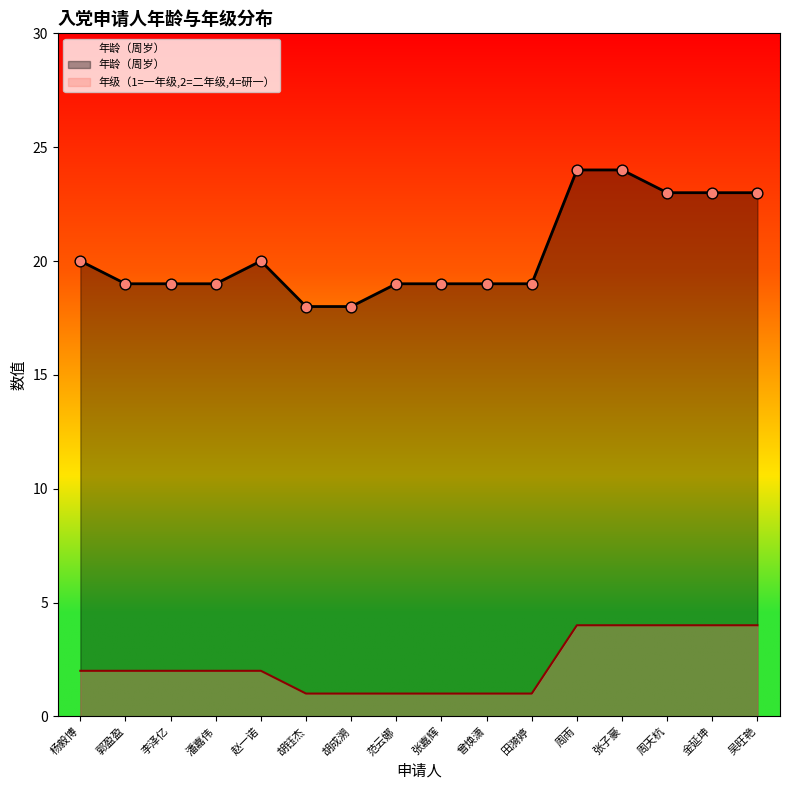

Which series has the widest spread of Y values?

年龄（周岁）